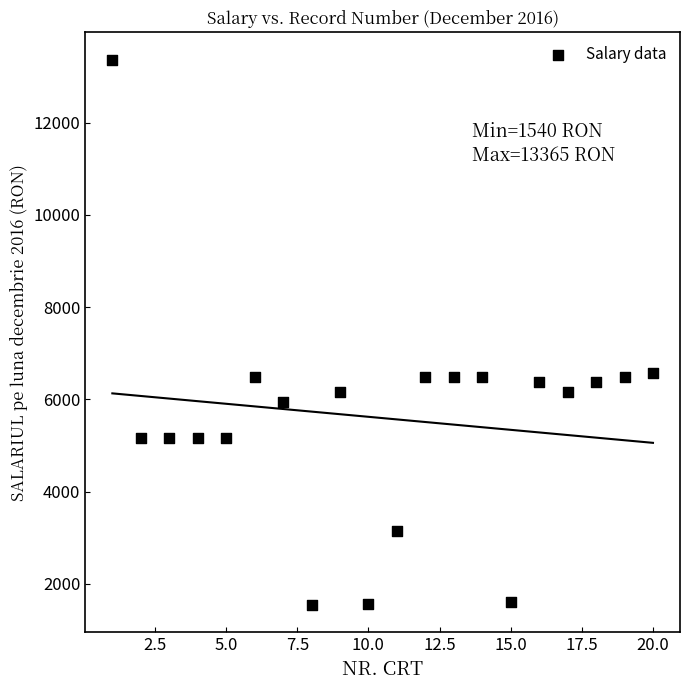

What is the range of X values (max minus min)?

19